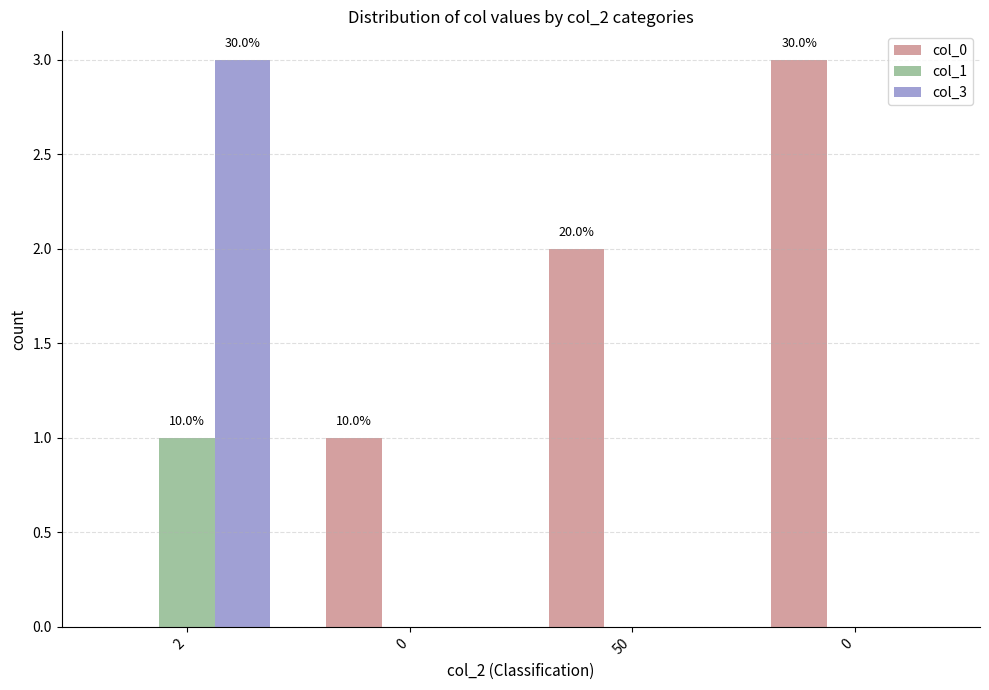

Which series has the largest total across all categories?

col_0